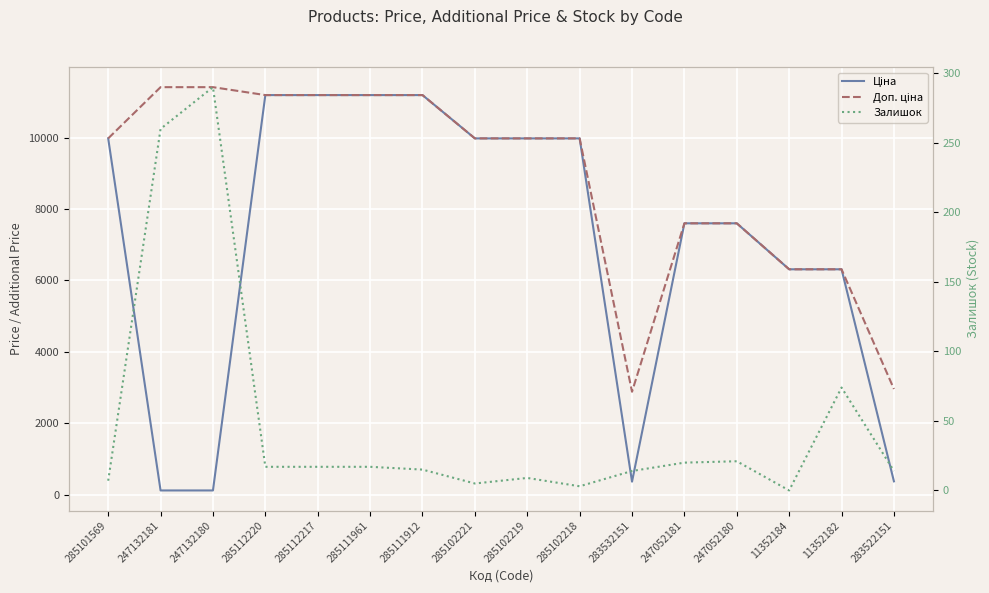

True or false: Доп. ціна and Ціна intersect in this chart.

False